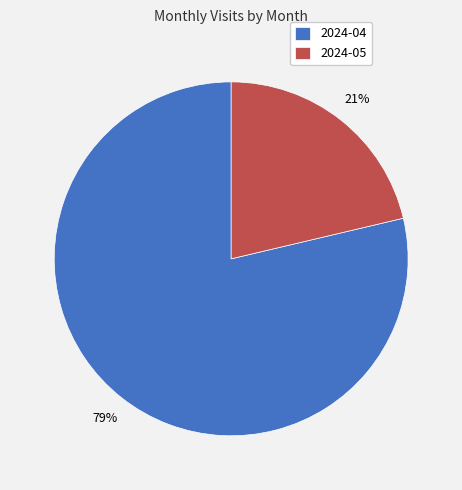

Is it true that 2024-05 is 21% of the pie?

True